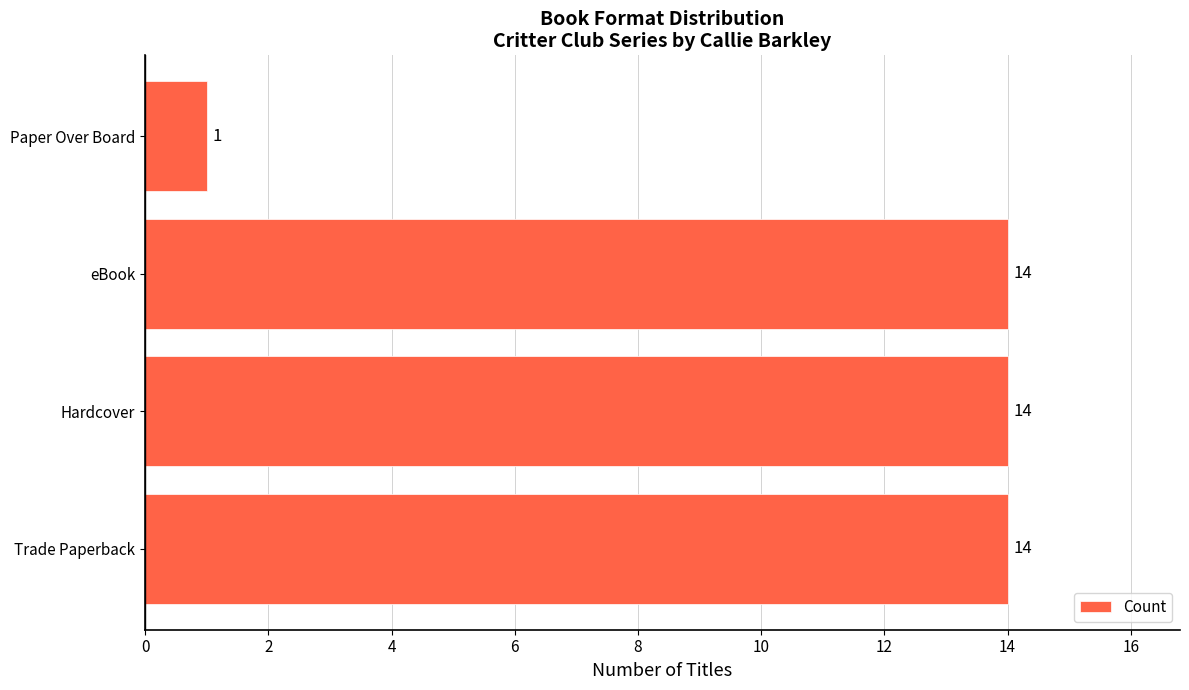

Is it true that the value at eBook is 14?

True